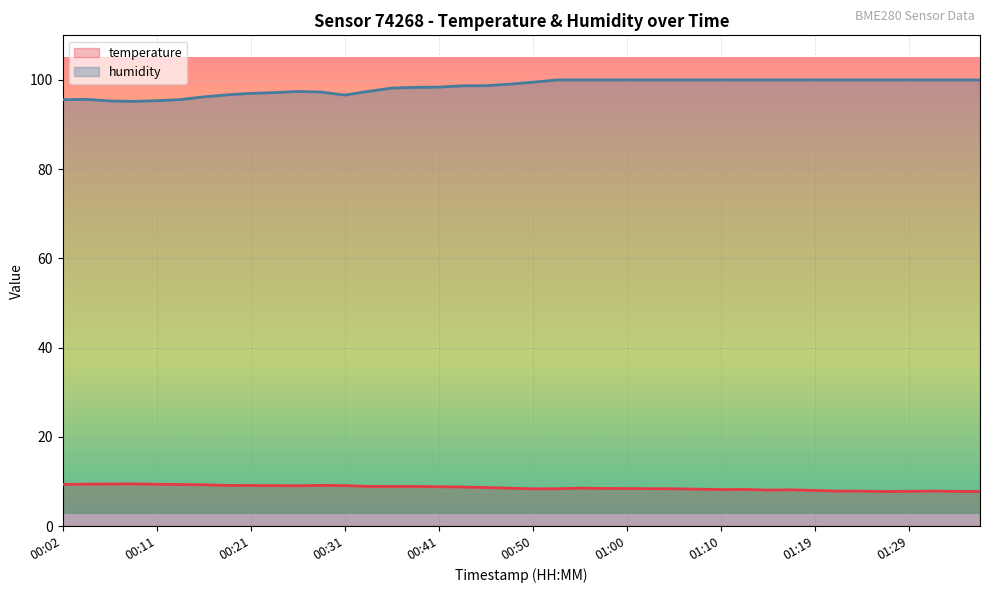

The value of temperature at 00:58 is 1.8. True or false?

False